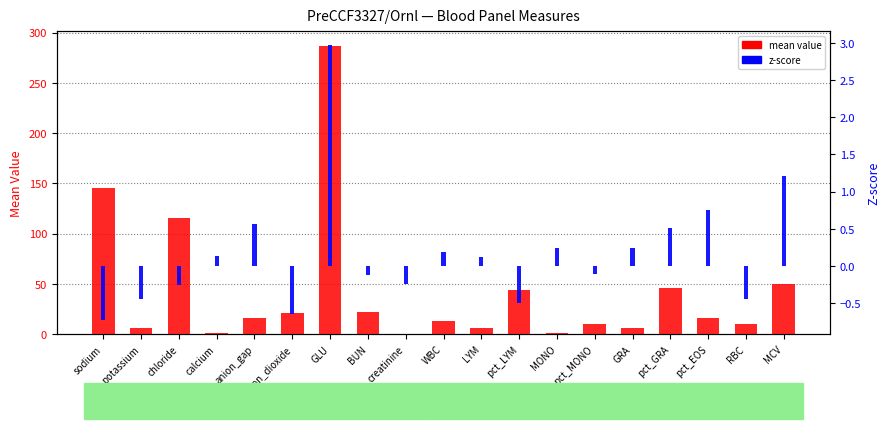

What is the minimum value shown in the chart?

-0.7